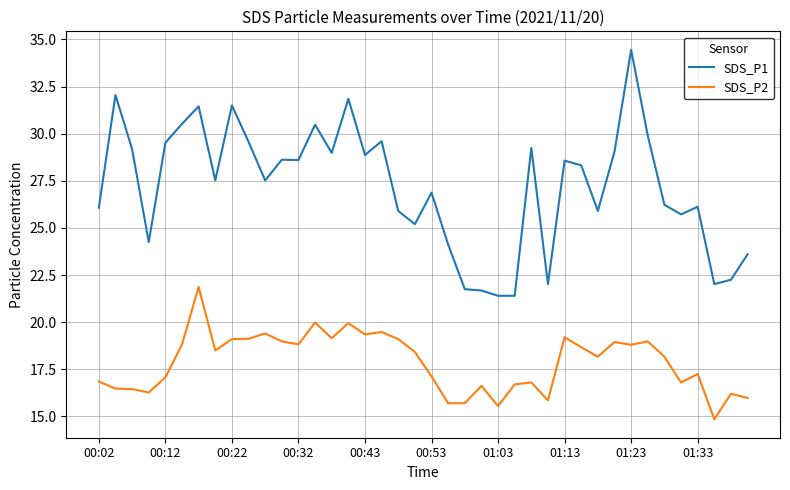

True or false: SDS_P2 and SDS_P1 intersect in this chart.

False